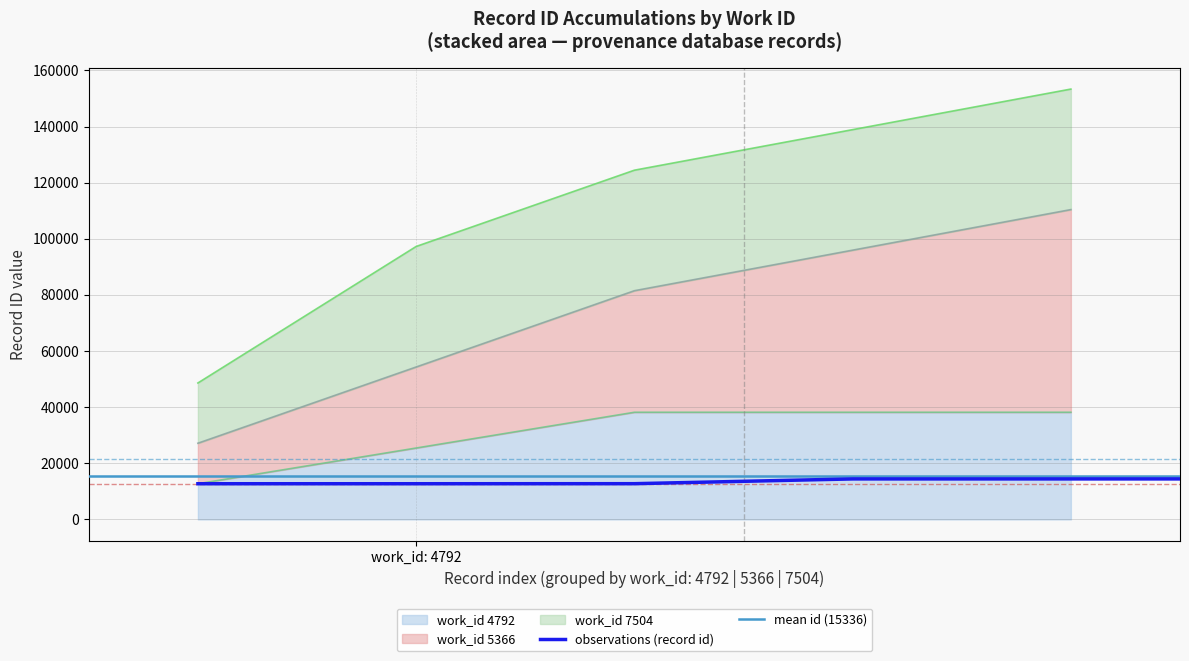

How many data points are above 14442?

4